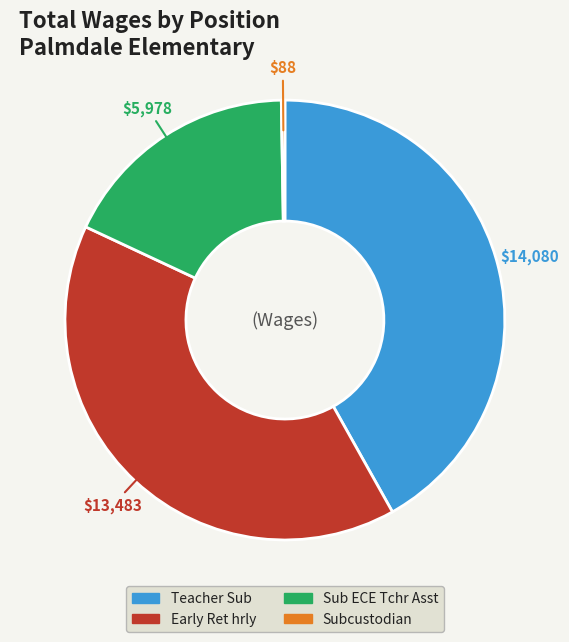

Is there a majority slice in this chart?

No